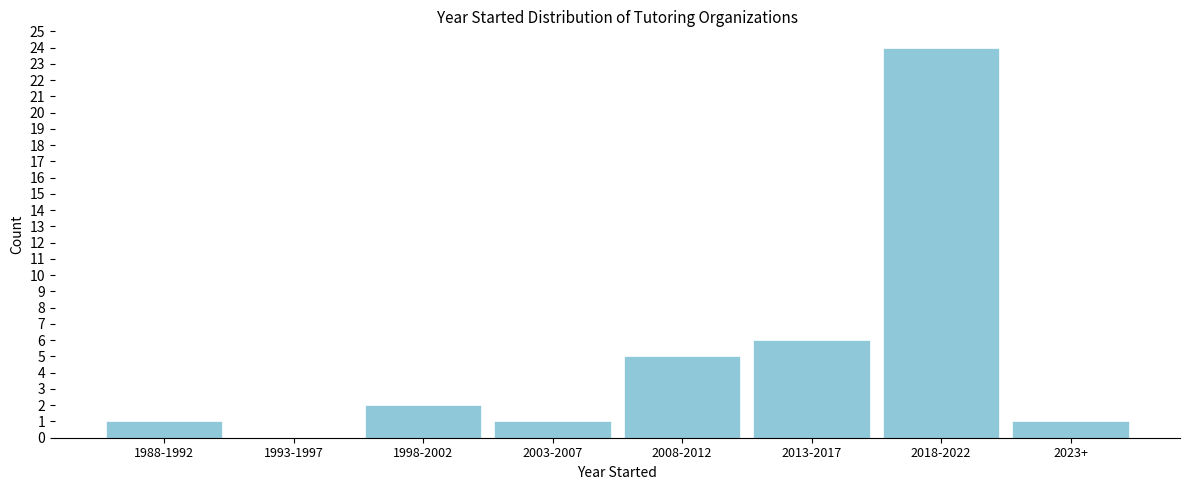

Reading left to right, transcribe all the data shown in this chart.

1988-1992=1	1993-1997=0	1998-2002=2	2003-2007=1	2008-2012=5	2013-2017=6	2018-2022=24	2023+=1